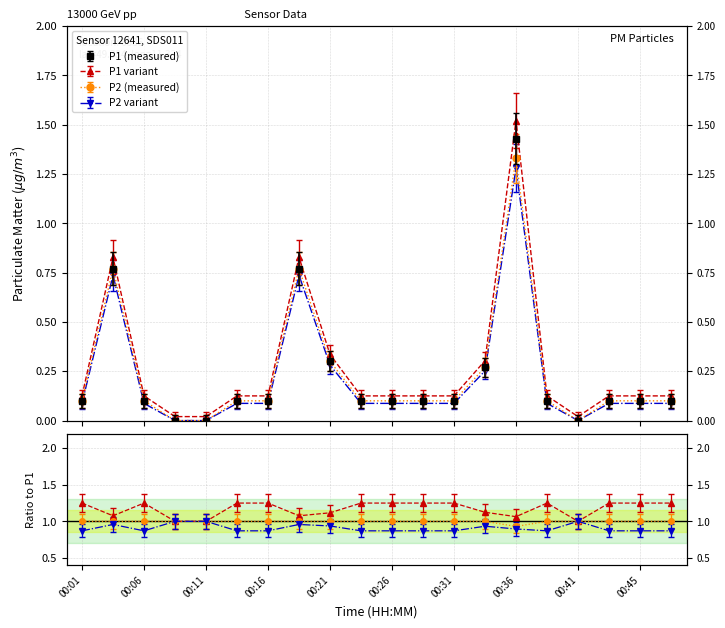

How many values in the P1 series exceed 0?

17